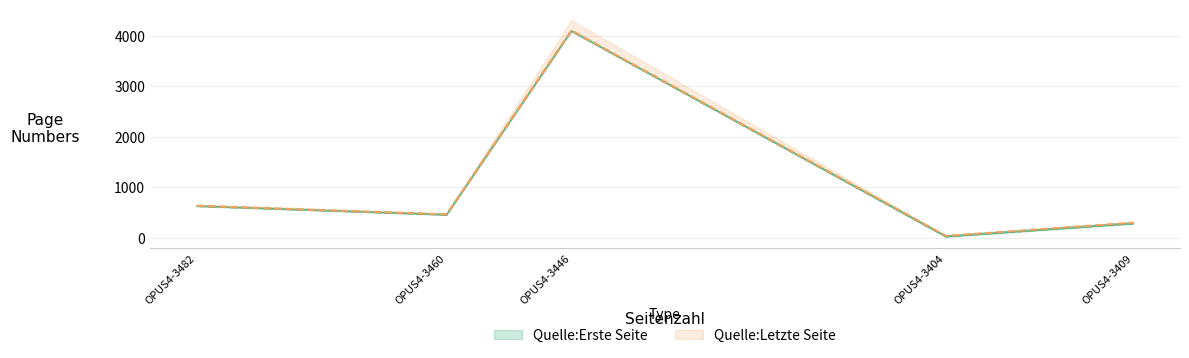

What is the approximate value of Quelle:Letzte Seite at OPUS4-3482?

630